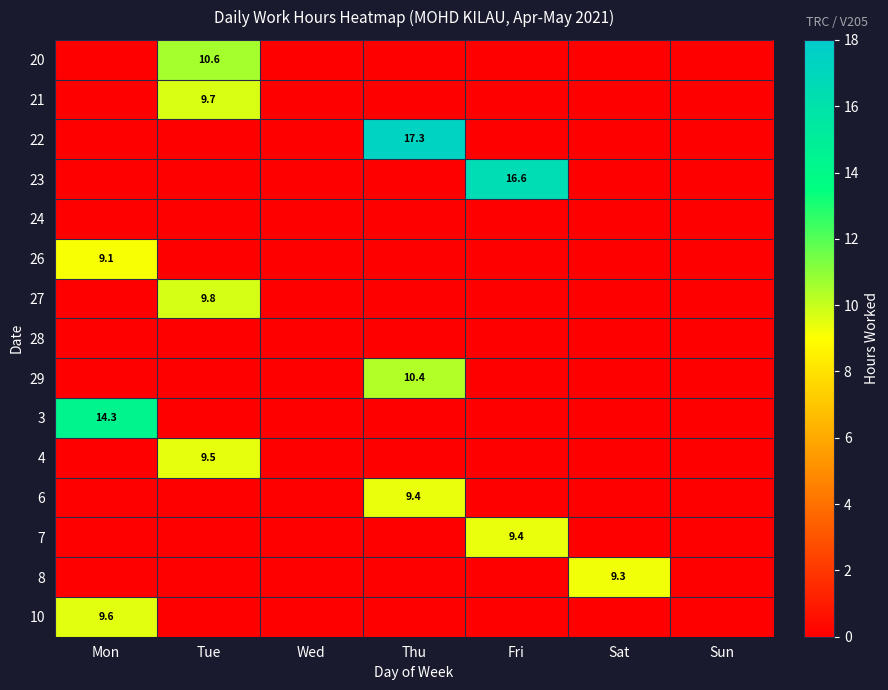

True or false: 8 has a value of 5.6 at Mon.

False